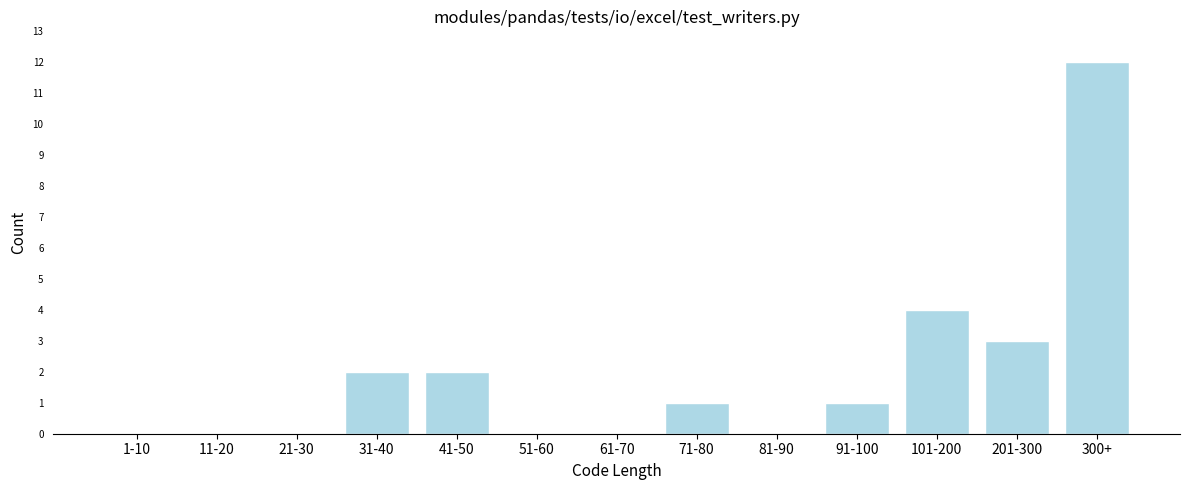

Reading left to right, transcribe all the data shown in this chart.

1-10=0	11-20=0	21-30=0	31-40=2	41-50=2	51-60=0	61-70=0	71-80=1	81-90=0	91-100=1	101-200=4	201-300=3	300+=12